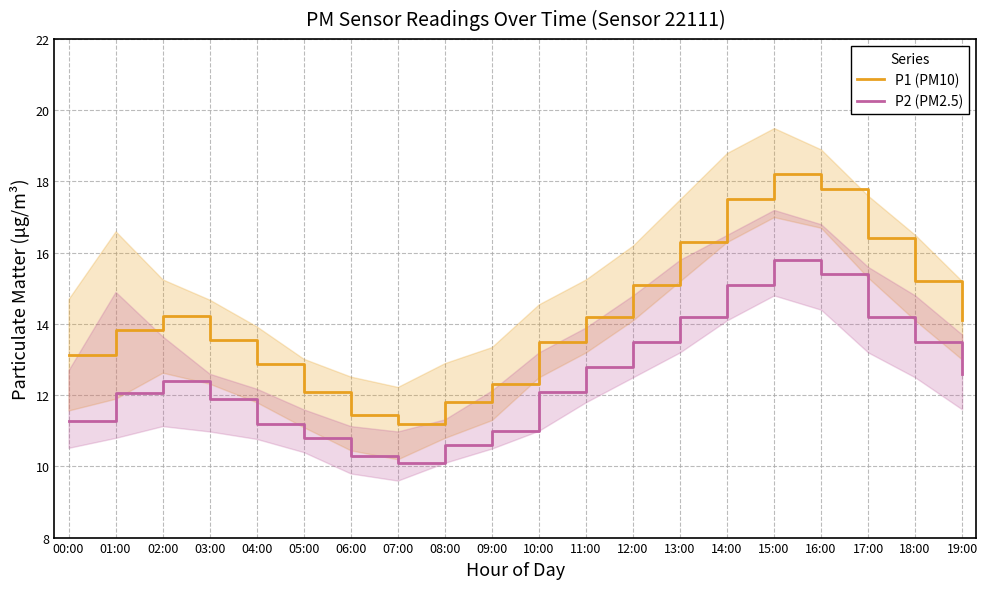

At how many categories does at least one series exceed 18?

1